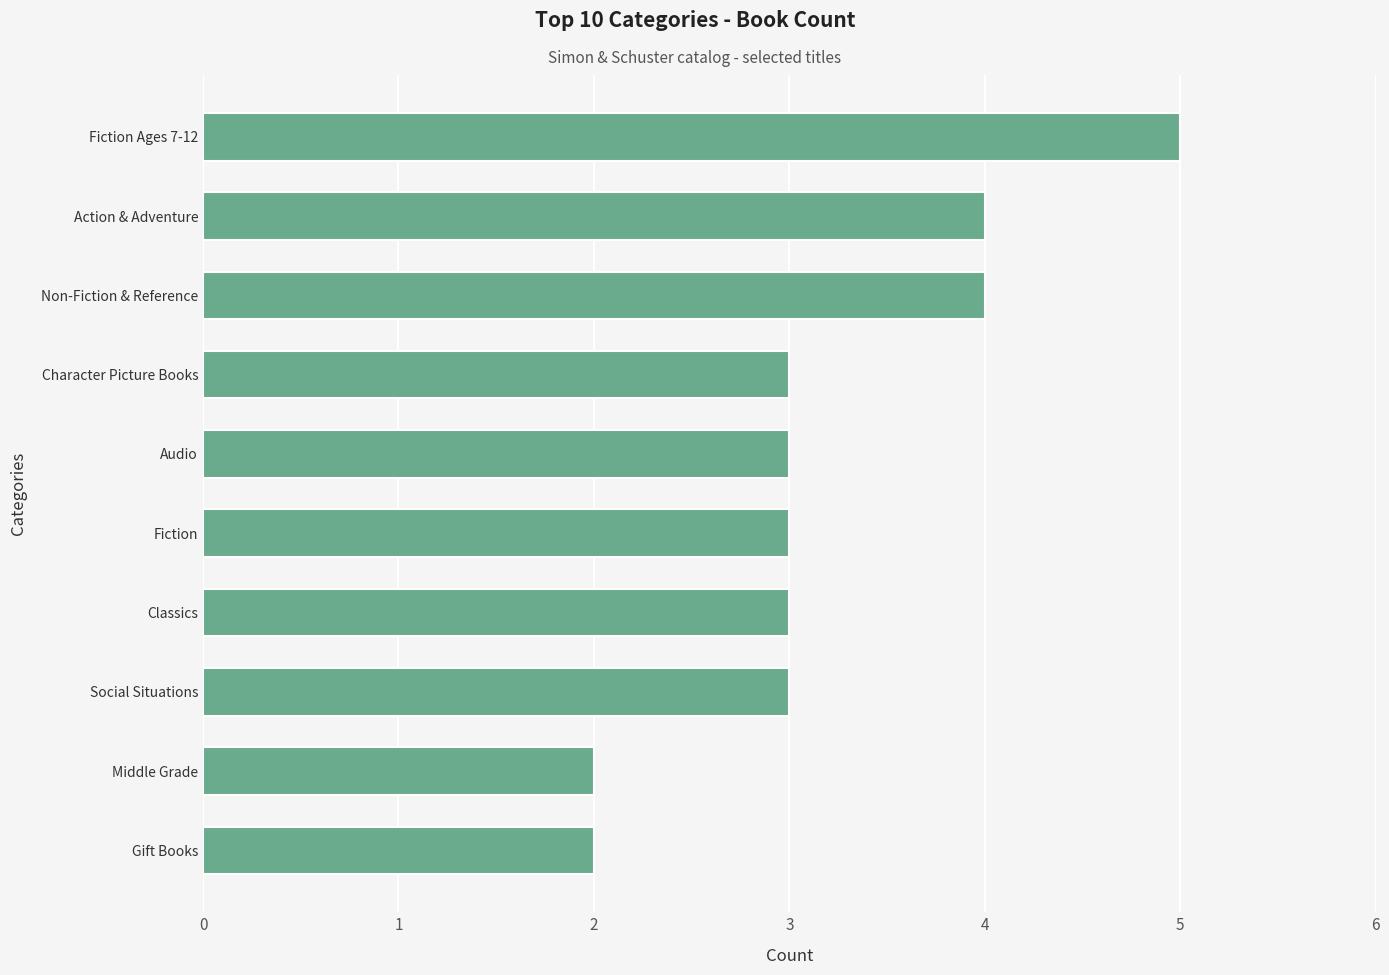

What is the value of the 6th bar from the top?

3